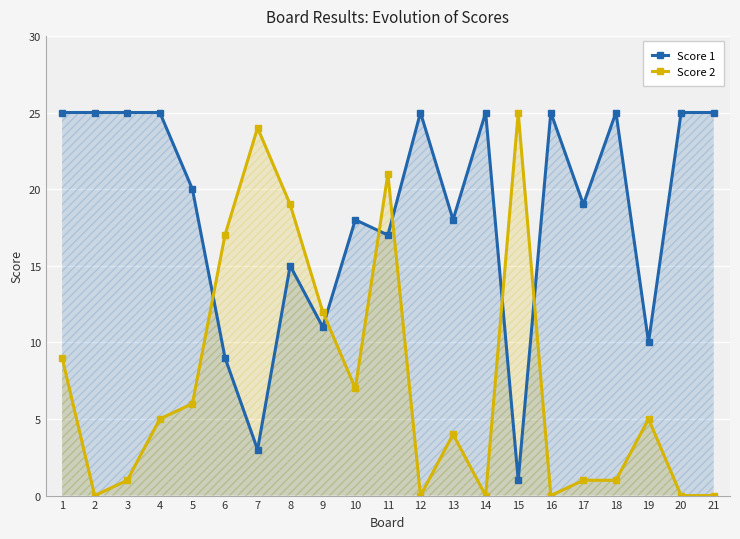

Read the Score 1 value at 7, to the nearest 5.

5